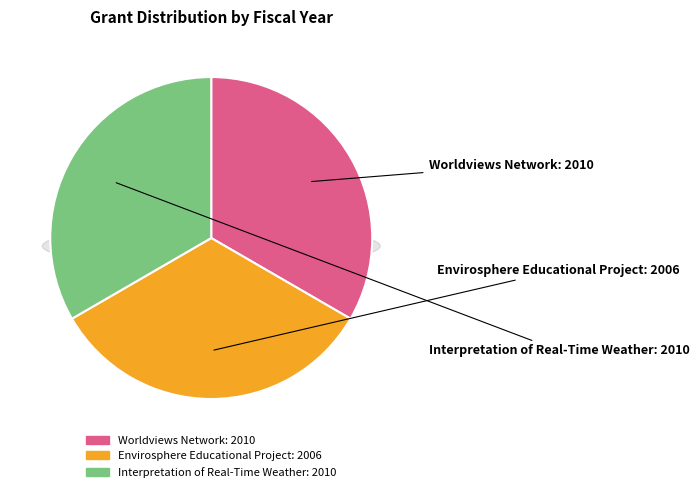

True or false: Interpretation of Real-Time Weather accounts for 45% of the total.

False